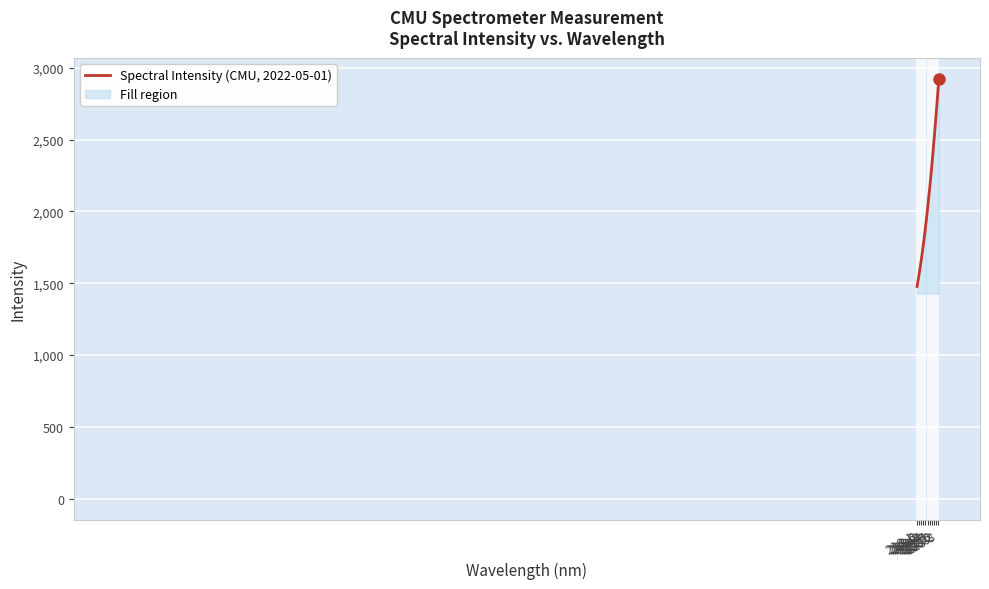

What is the smallest value displayed?

1476.8